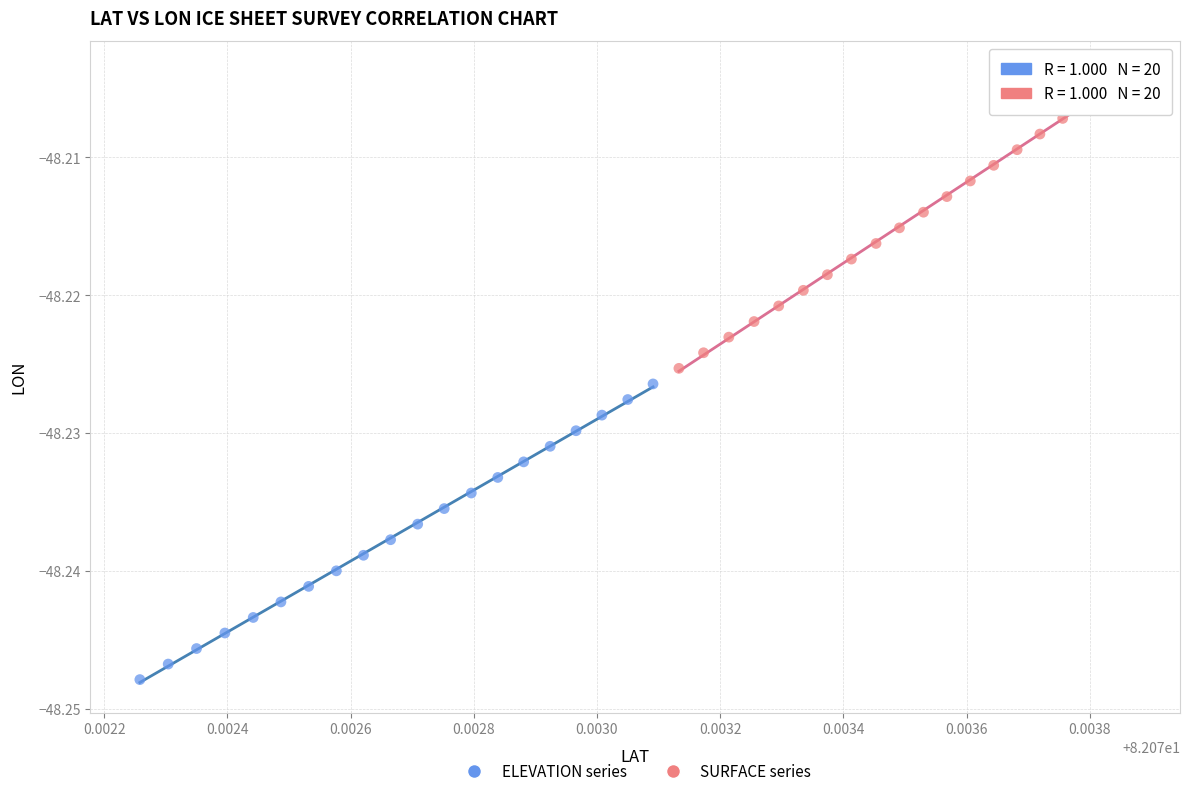

What are all the series names shown in the legend?

ELEVATION series, SURFACE series